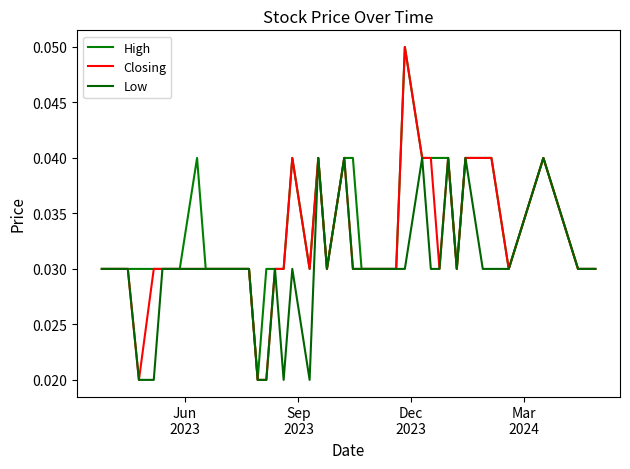

True or false: Closing and Low intersect in this chart.

False